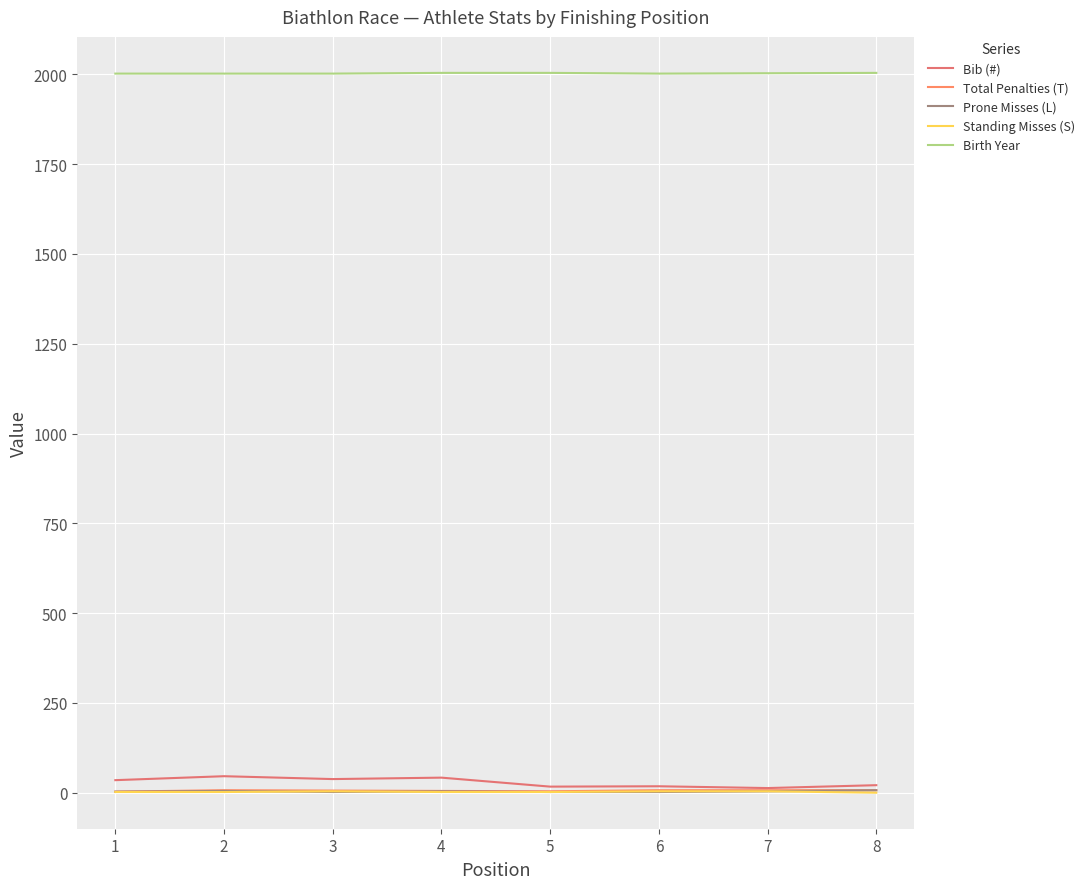

How many lines are shown in the chart?

5